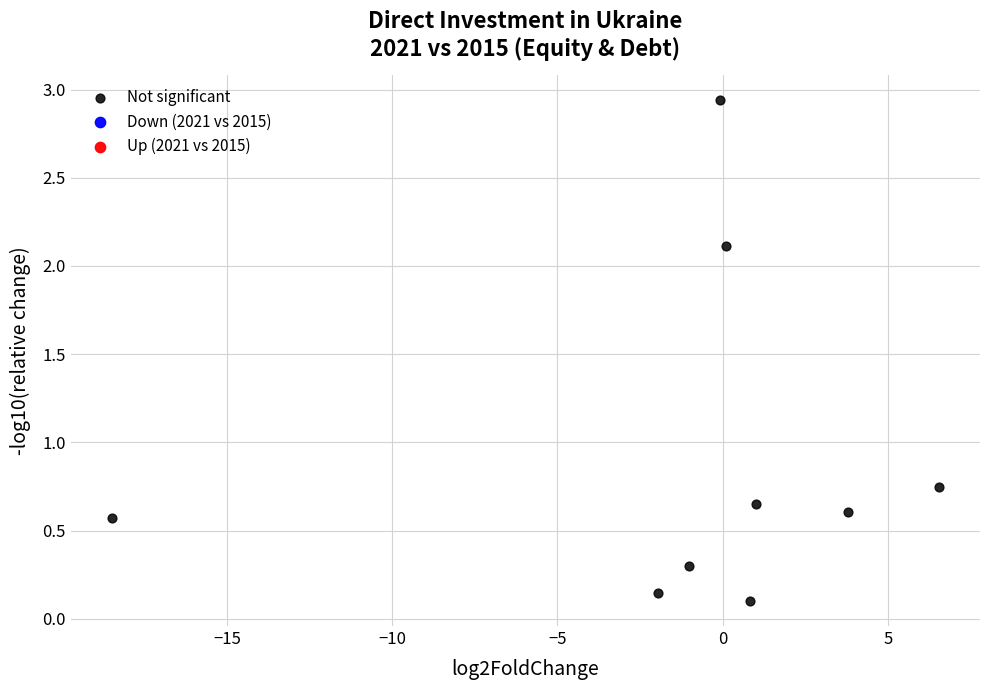

What is the average X value?

-1.0